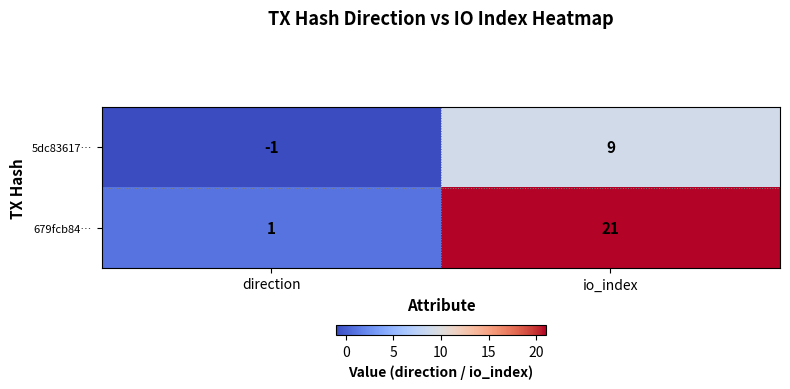

At which label does 5dc83617… reach its peak?

io_index